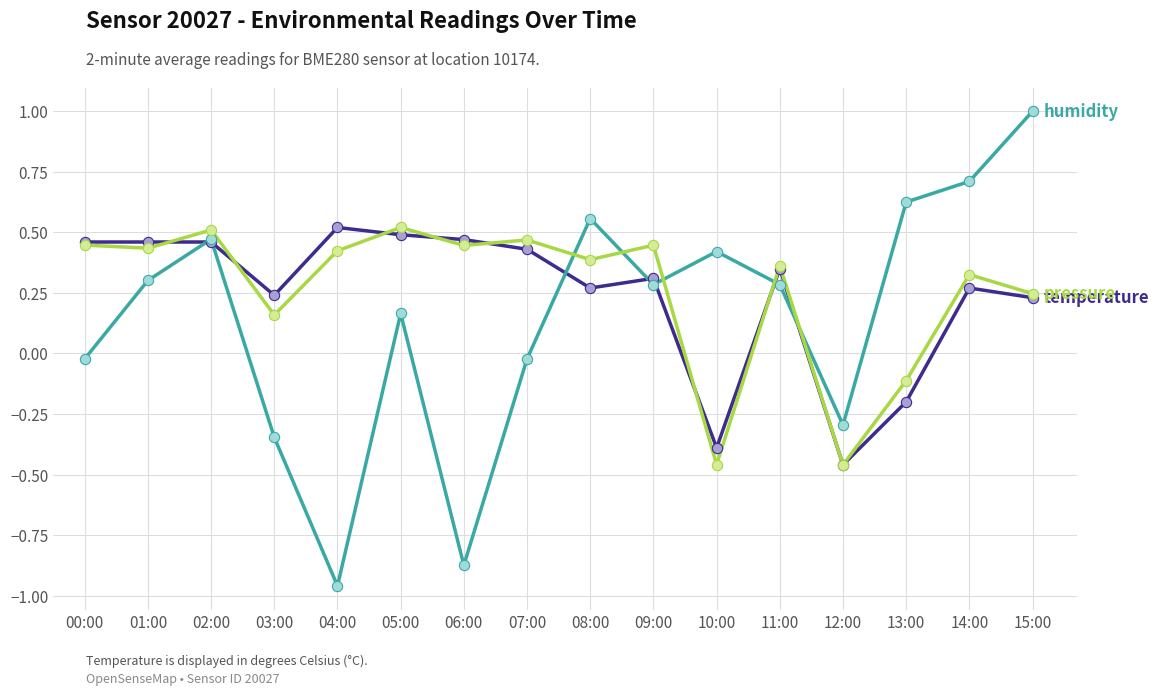

Which label corresponds to the largest value in the chart?

15:00